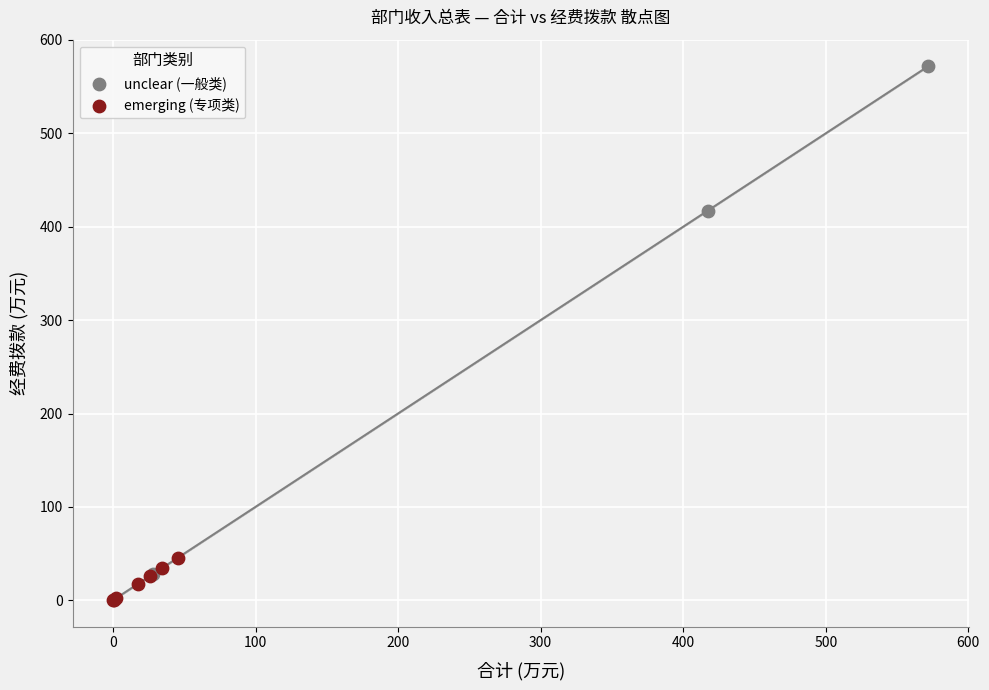

Which series has the widest spread of Y values?

unclear (一般类)